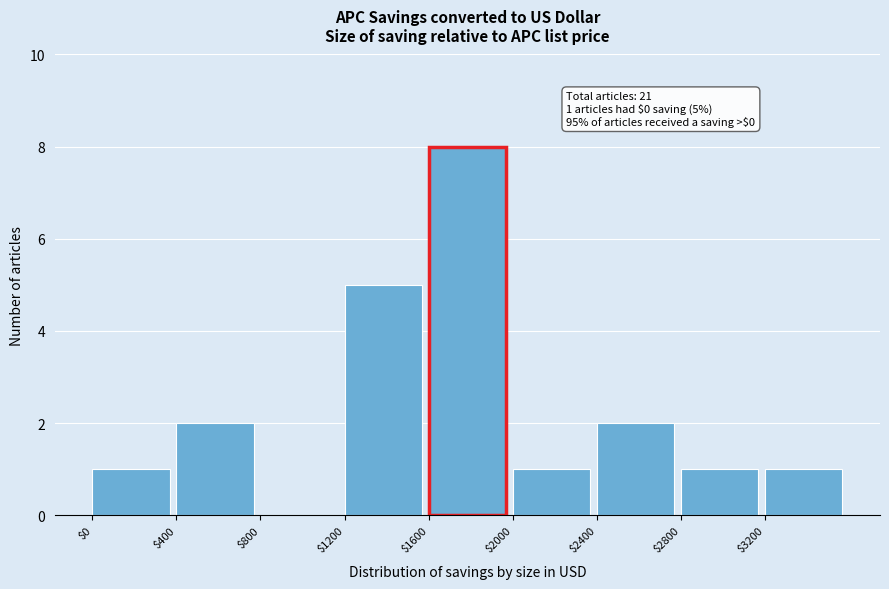

Over which range of the x-axis is the bar tallest?

1600 to 2000